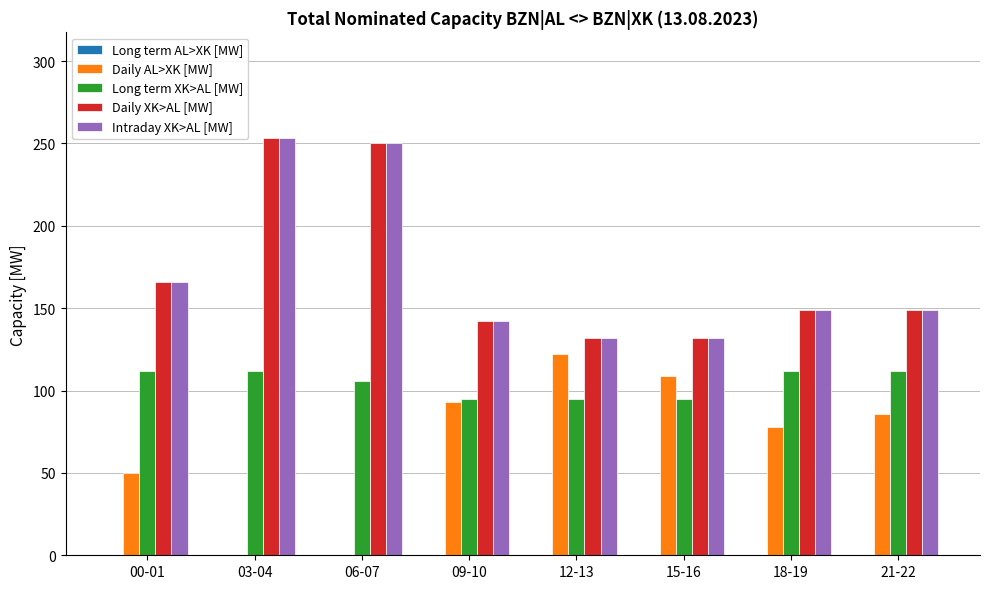

What is the sum of the Long term XK>AL [MW] values at 06-07 and 12-13?

201